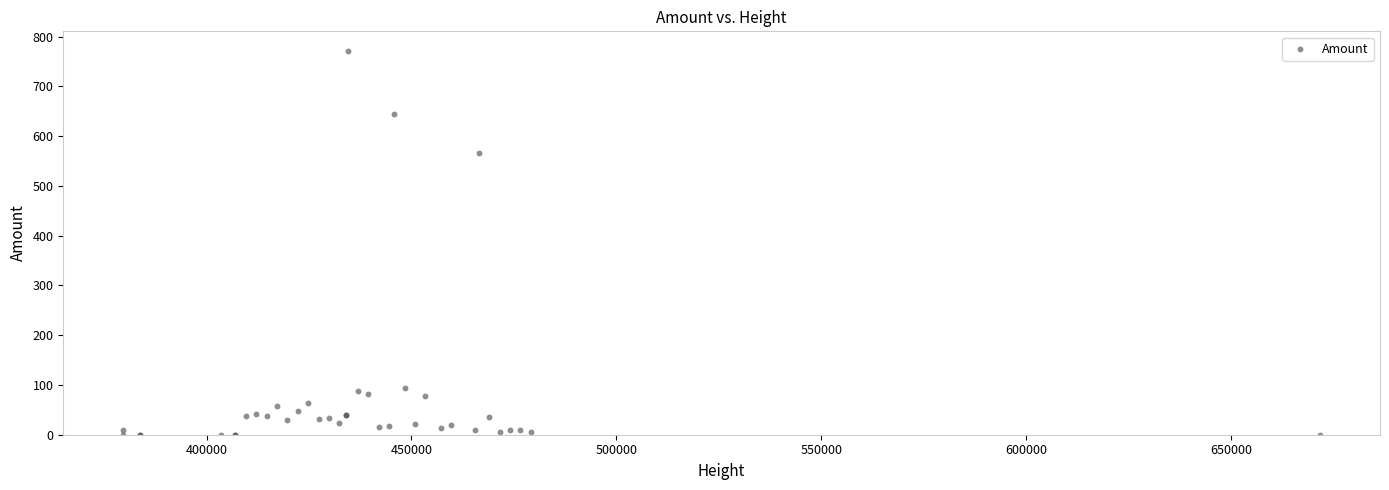

What Y value in the scatter plot is closest to 386?

566.3